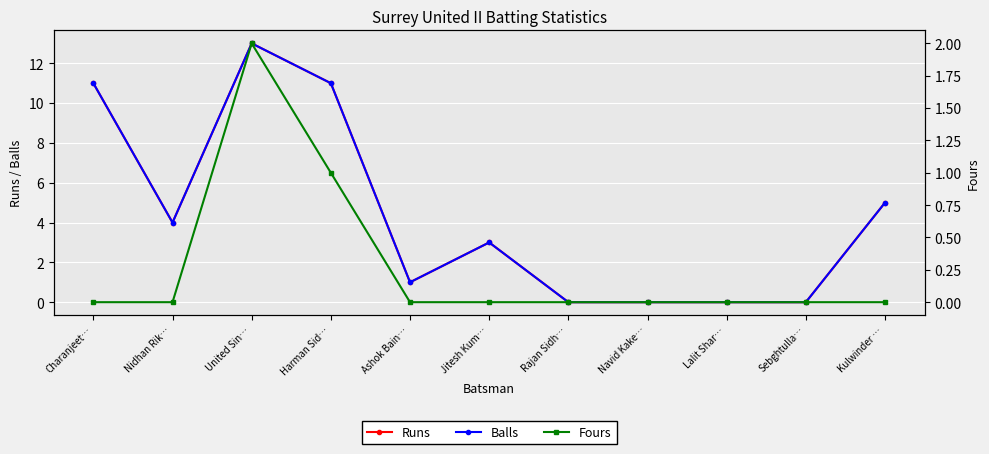

True or false: Balls and Runs intersect in this chart.

False